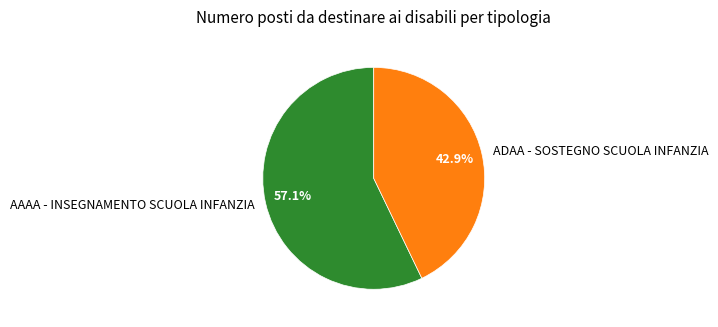

Rank the categories by value from lowest to highest.

ADAA - SOSTEGNO SCUOLA INFANZIA, AAAA - INSEGNAMENTO SCUOLA INFANZIA